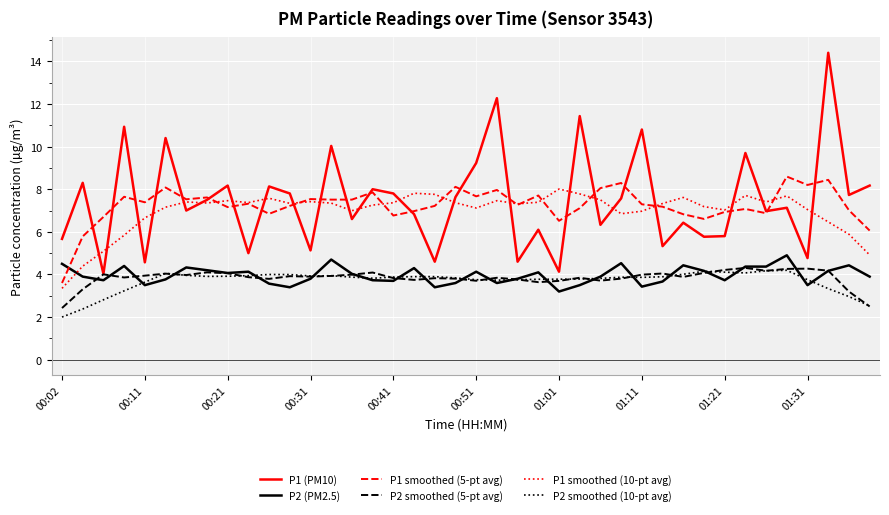

Which series has the largest range (max minus min)?

P1 (PM10)